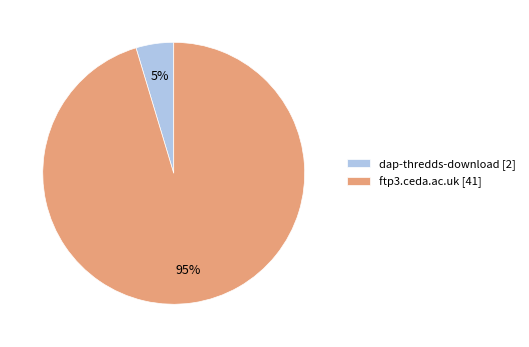

Is dap-thredds-download the majority of the pie?

No